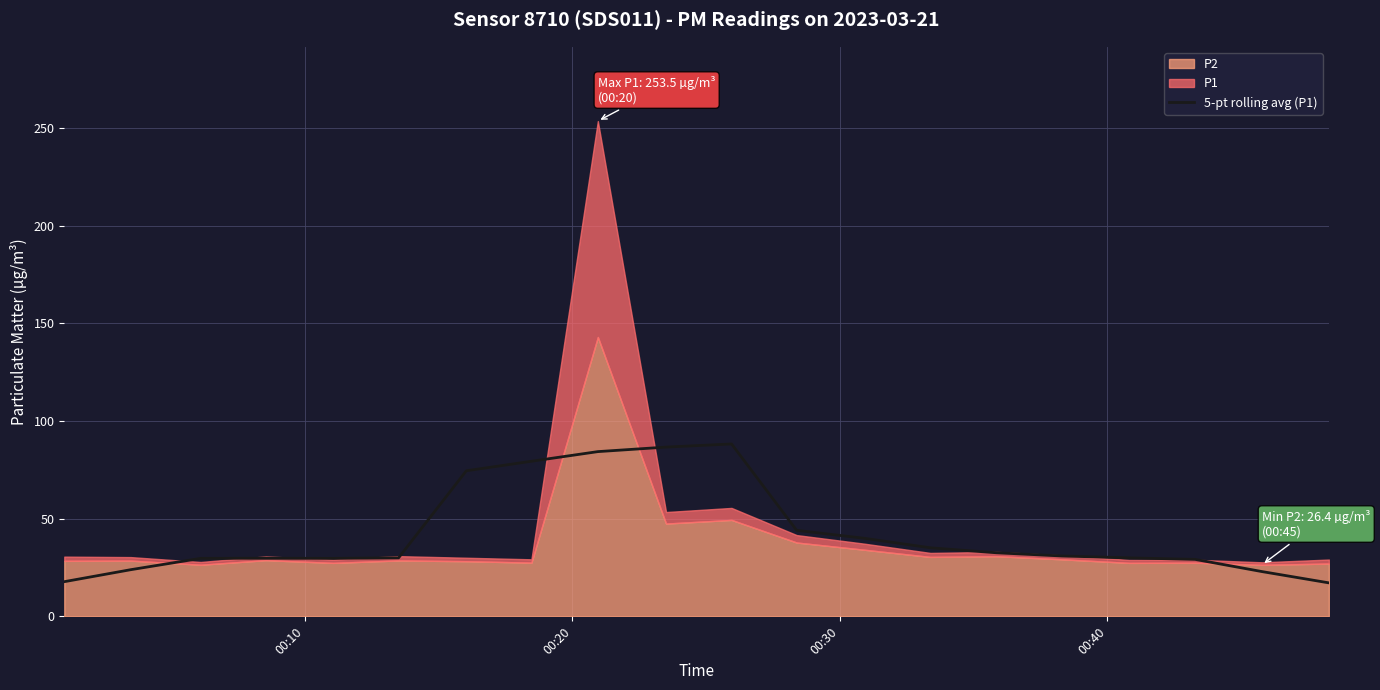

What is the average value?

42.8